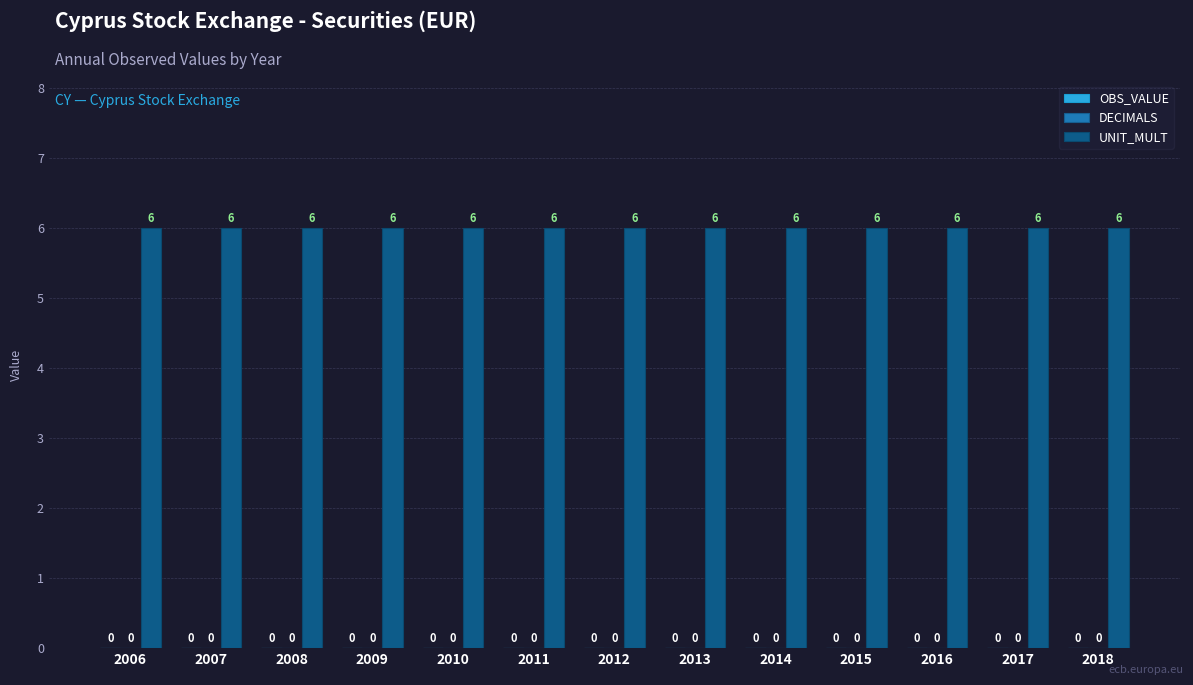

Are the bars grouped side by side (vs. stacked)?

Yes